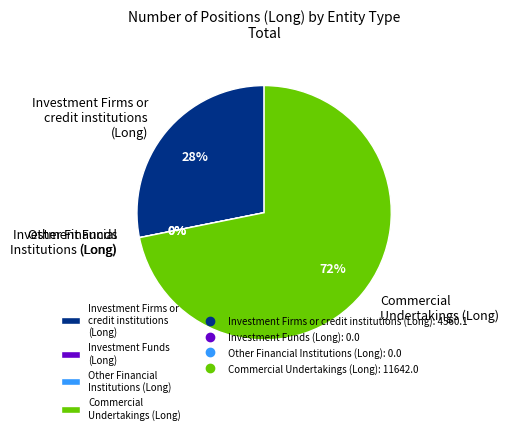

Between Commercial
Undertakings (Long) and Investment Firms or
credit institutions
(Long), which is larger?

Commercial
Undertakings (Long)